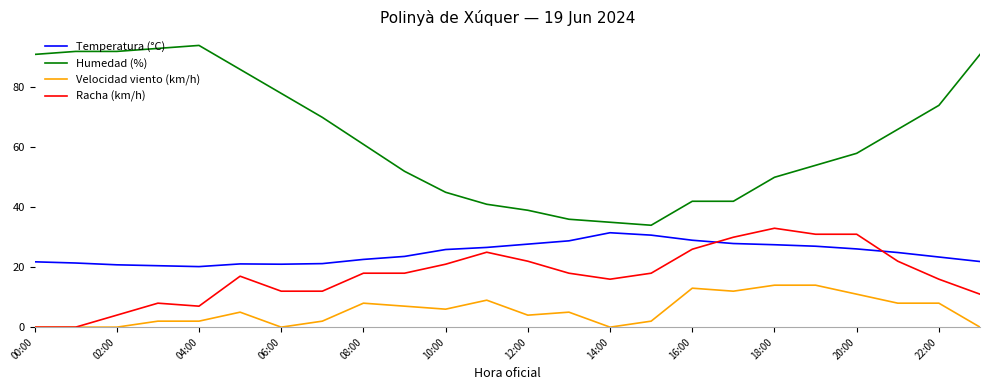

Which series has the largest range (max minus min)?

Humedad (%)